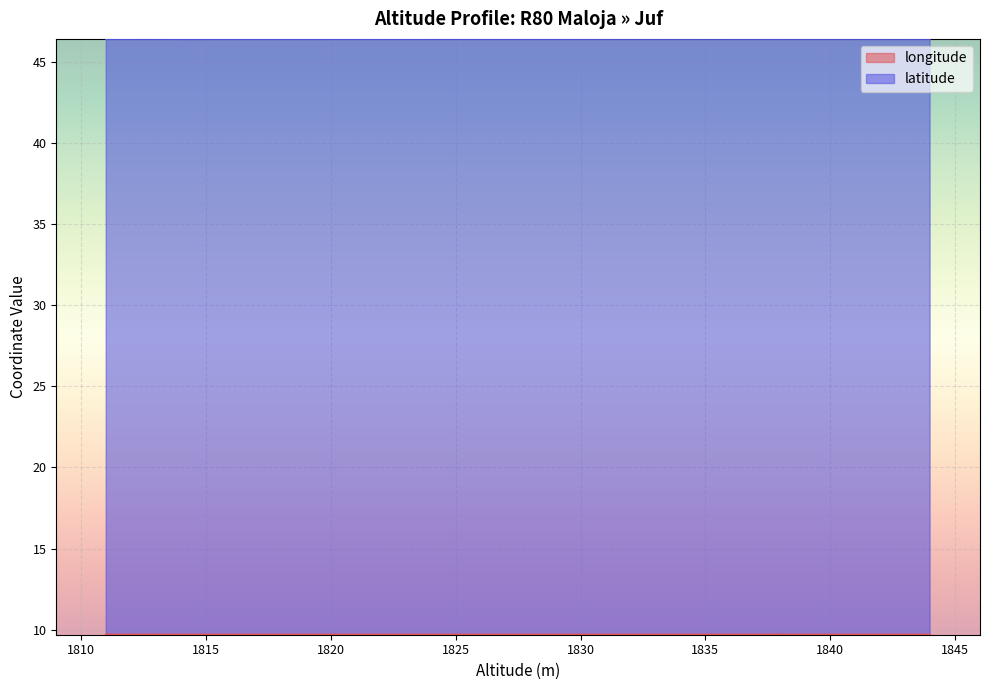

Between 1813 and 1838, which series saw the biggest shift?

latitude